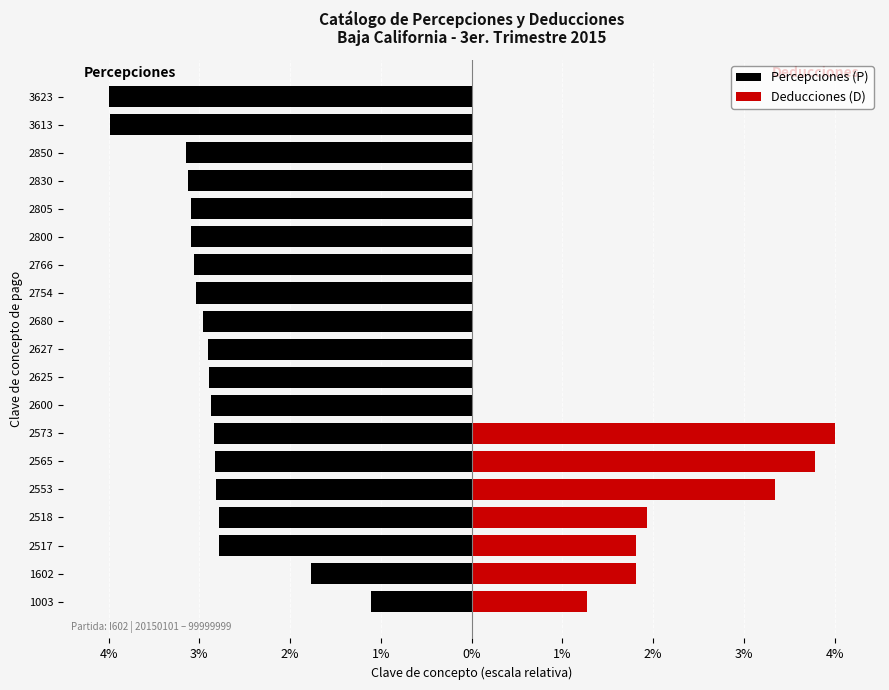

What is the difference between the maximum and minimum values in the Deducciones (D) series?

4.0